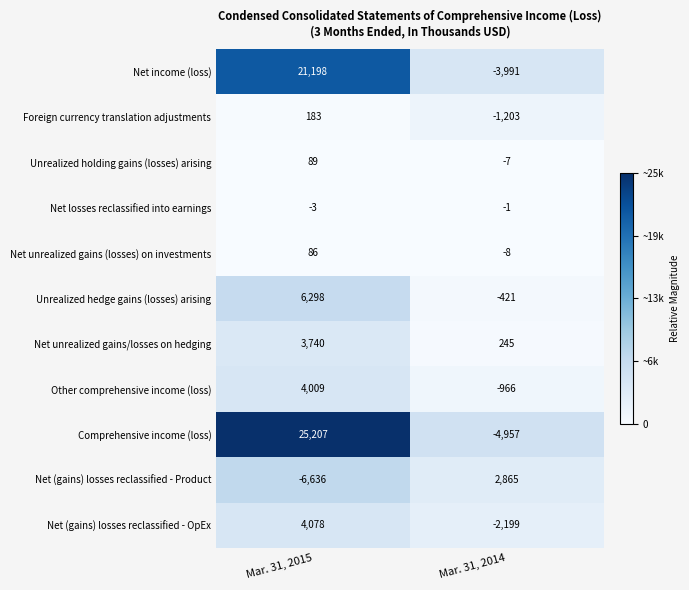

The value of Net unrealized gains/losses on hedging at Mar. 31, 2015 is 3740. True or false?

True